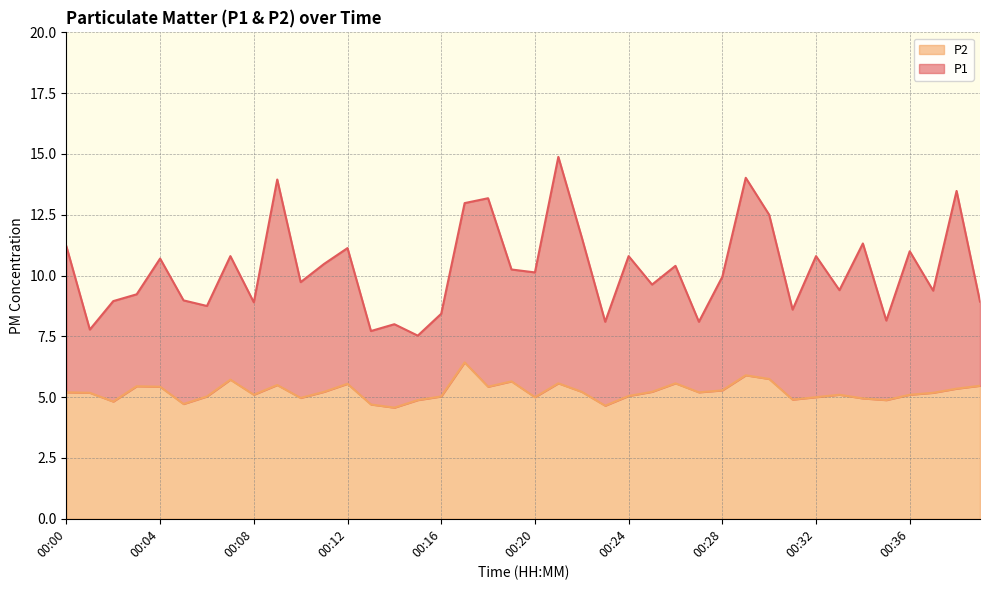

What are all the series names shown in the legend?

P2, P1